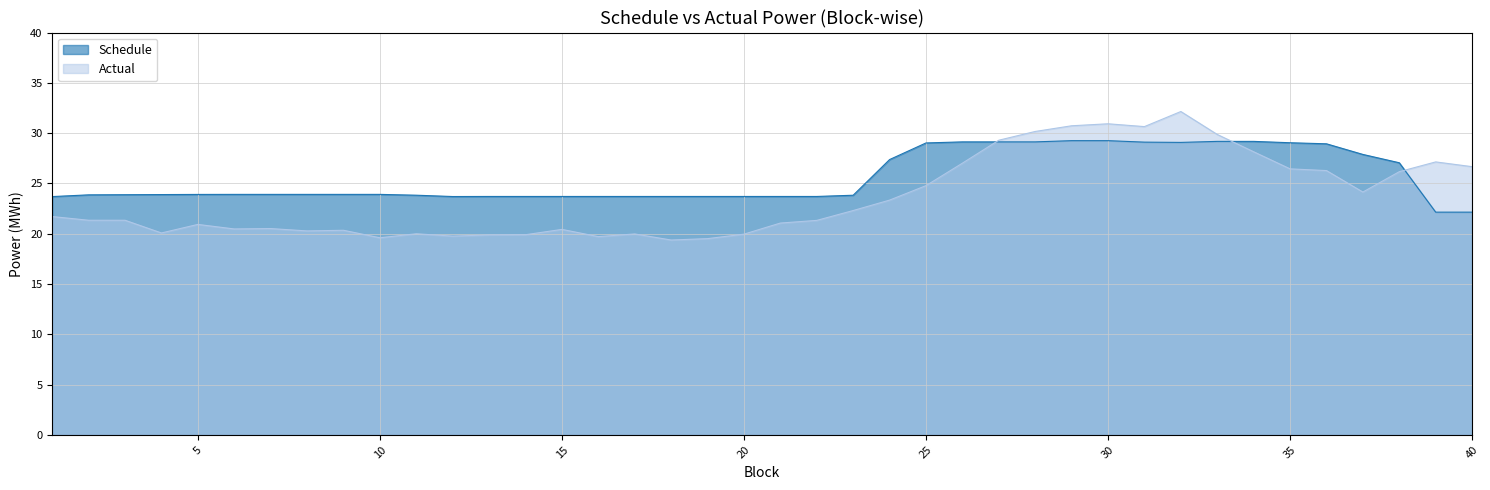

Which series has the largest total across all categories?

Schedule